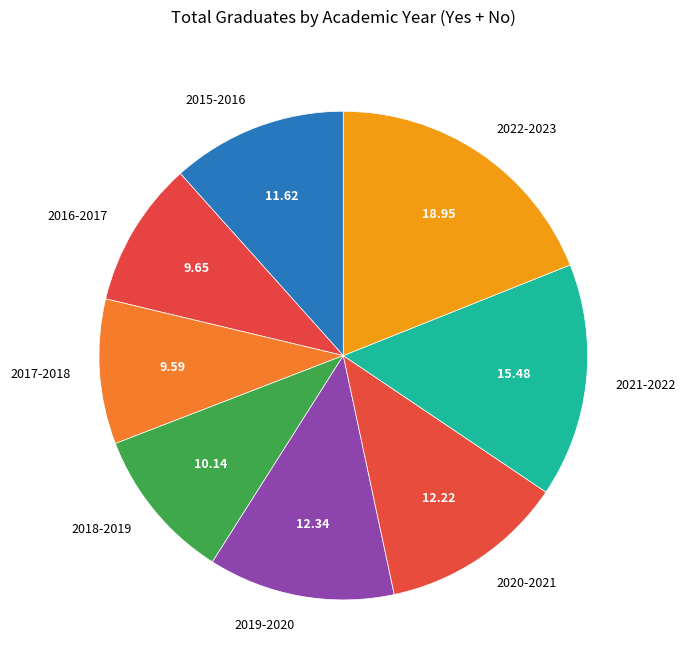

Between 2017-2018 and 2015-2016, which is larger?

2015-2016